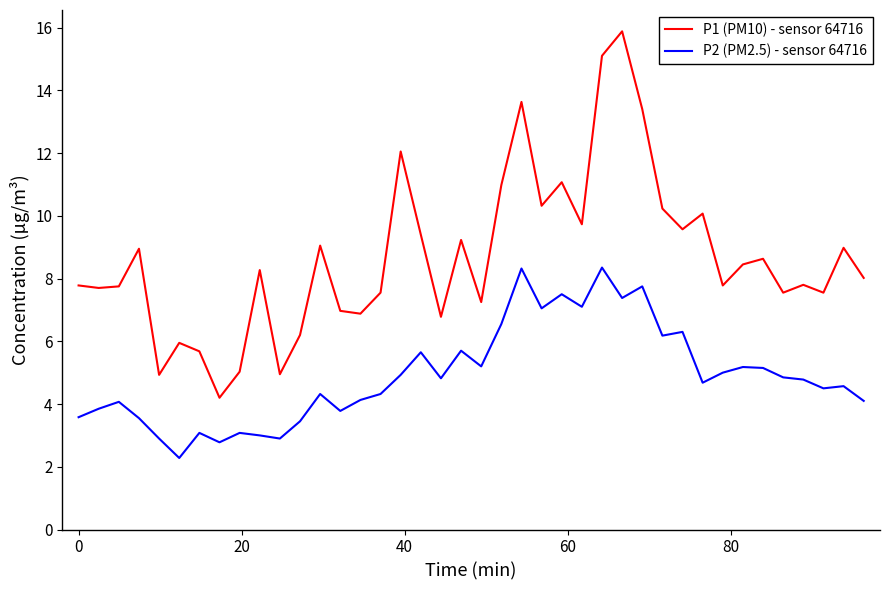

True or false: P1 (PM10) - sensor 64716 and P2 (PM2.5) - sensor 64716 cross at least once.

False